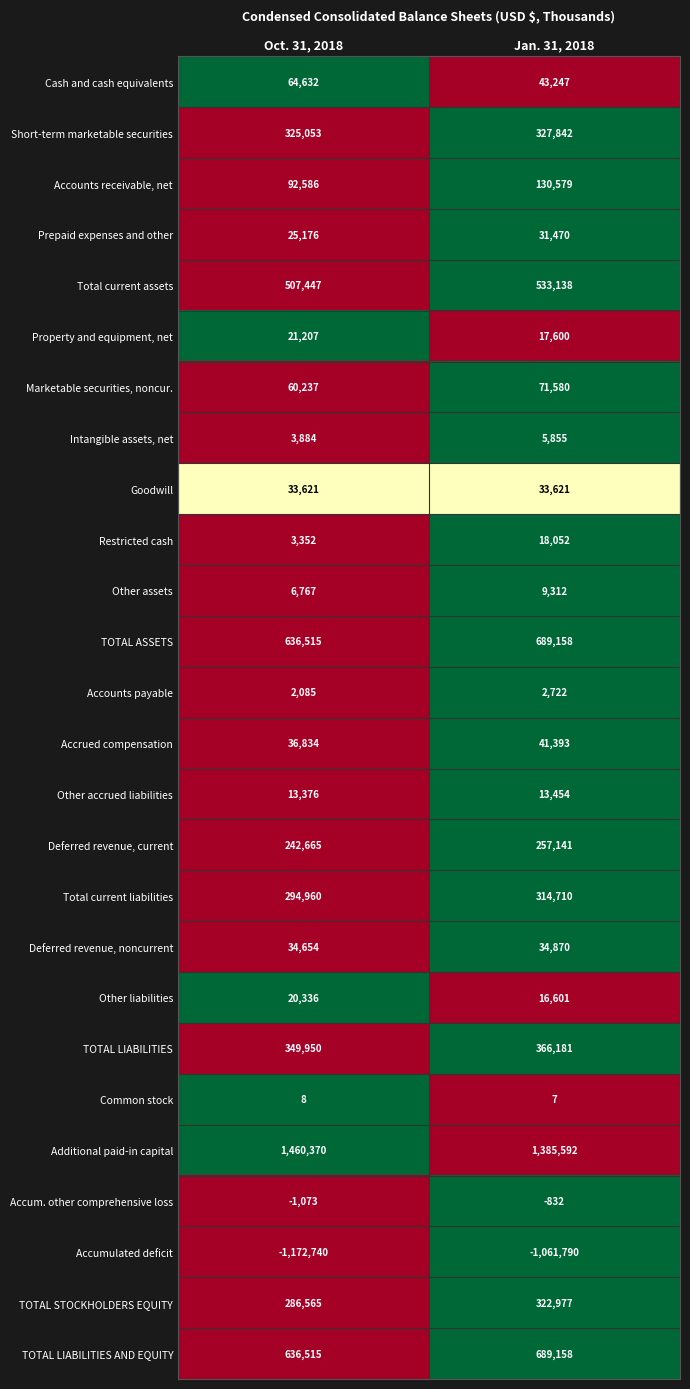

What is the lowest value of the Cash and cash equivalents series?

43247